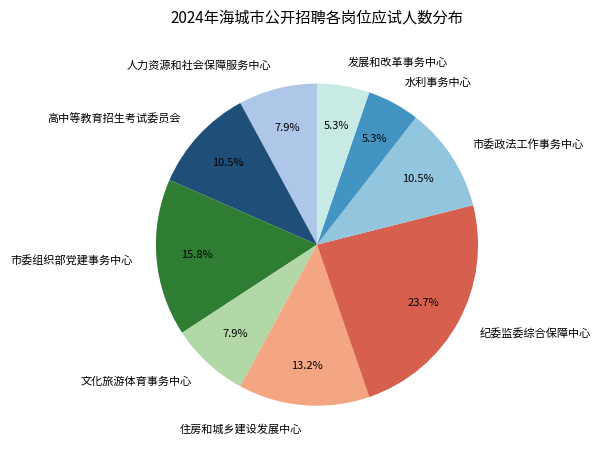

What portion of the pie excludes 市委组织部党建事务中心?

84.2%